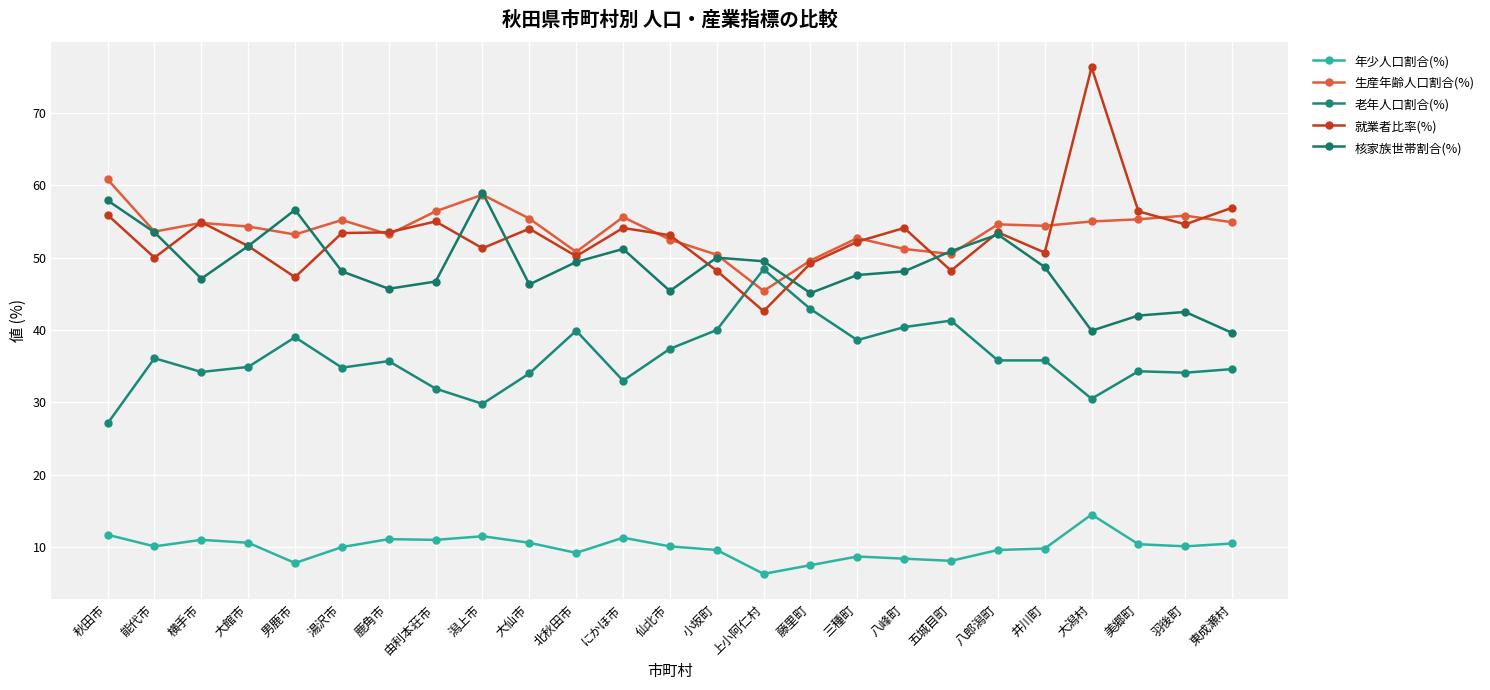

What is the value of the 生産年齢人口割合(%) point at the 12th from the left?

55.6